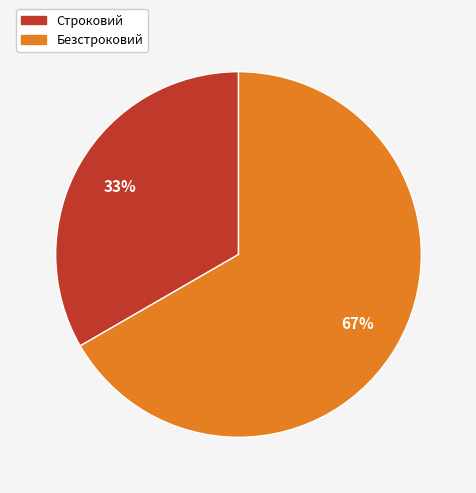

What is the smallest slice in the pie chart?

Строковий